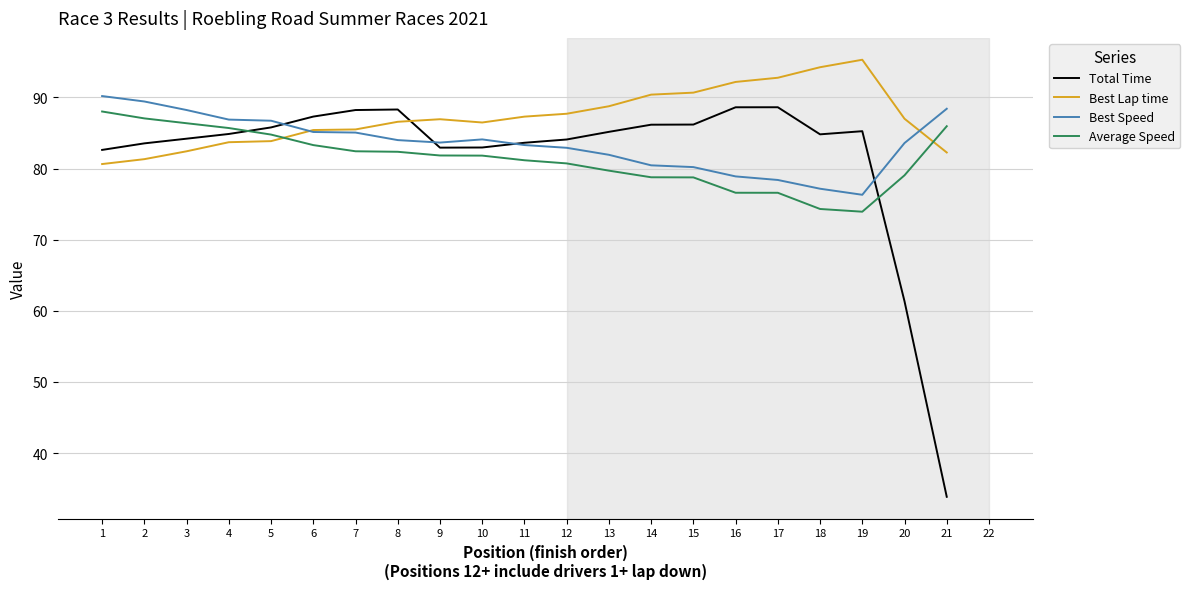

Which series has the widest spread of values?

Total Time